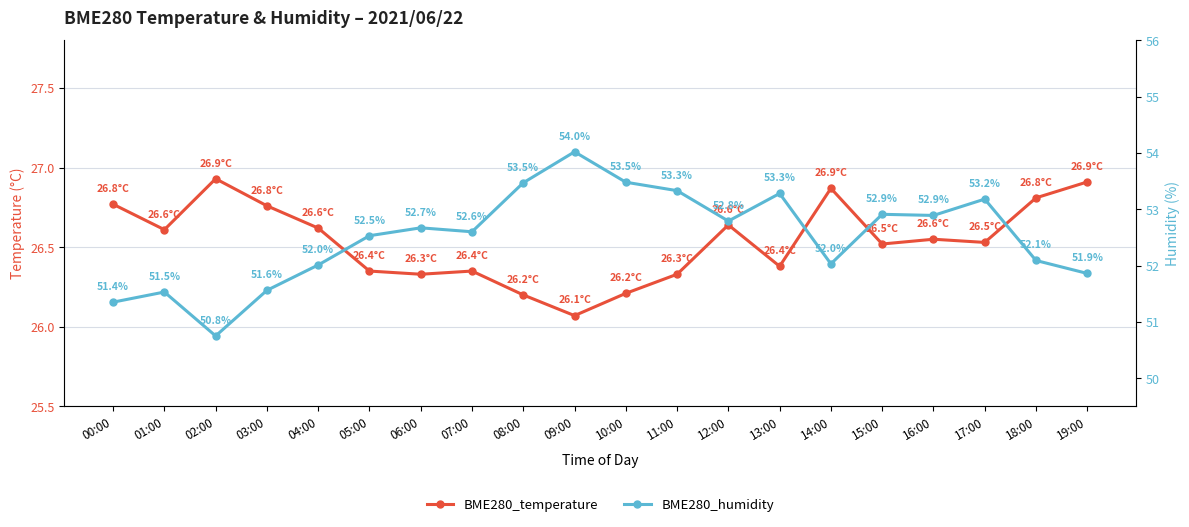

Reading left to right, extract all data points from this chart.

BME280_temperature: 26.8	26.6	26.9	26.8	26.6	26.4	26.3	26.4	26.2	26.1	26.2	26.3	26.6	26.4	26.9	26.5	26.6	26.5	26.8	26.9
BME280_humidity: 51.4	51.5	50.8	51.6	52.0	52.5	52.7	52.6	53.5	54.0	53.5	53.3	52.8	53.3	52.0	52.9	52.9	53.2	52.1	51.9